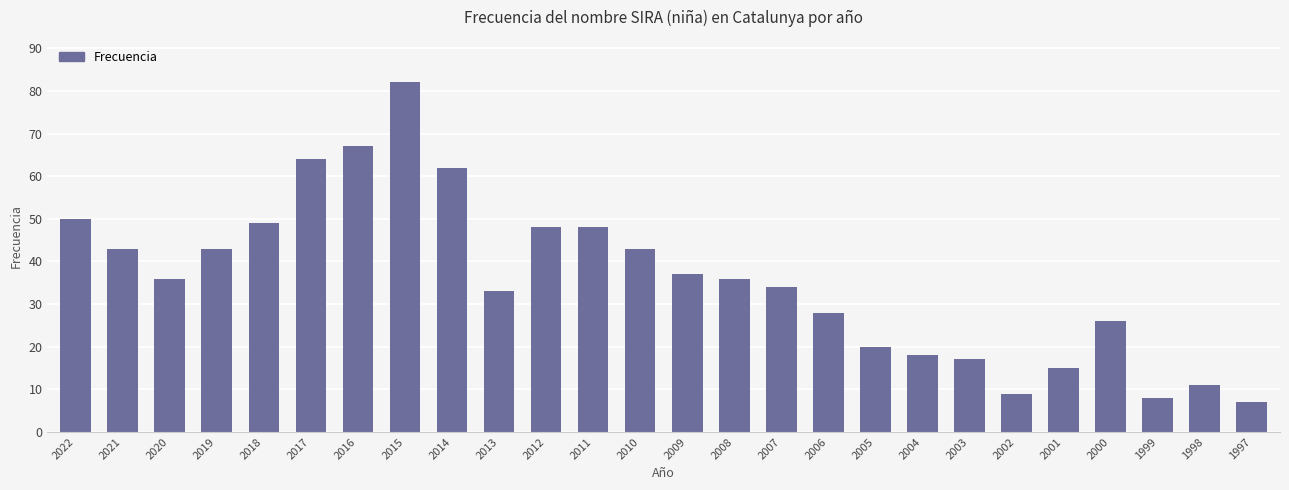

What is the sum of the values at 2015 and 2002?

91